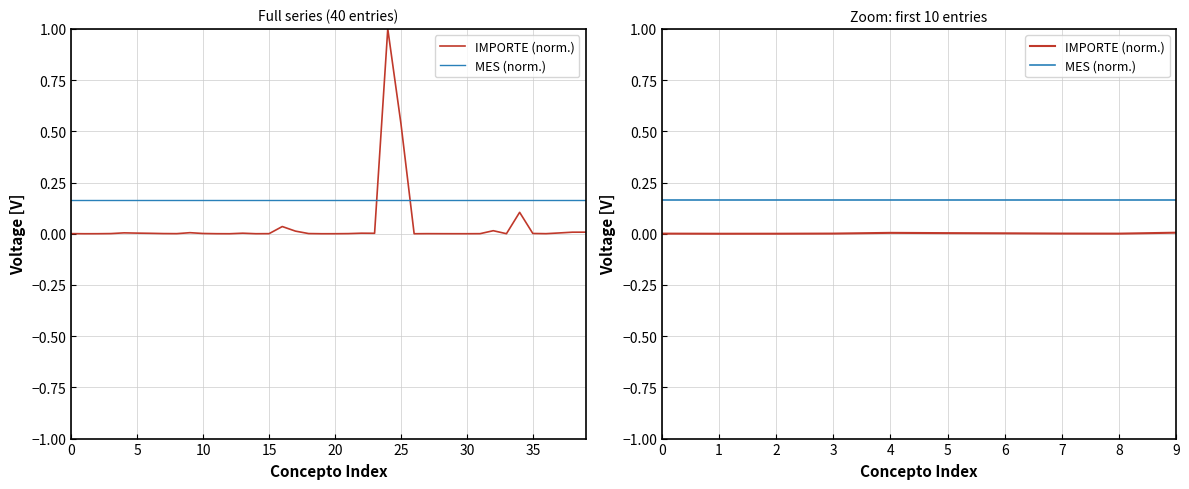

Does the chart have visible grid lines?

Yes